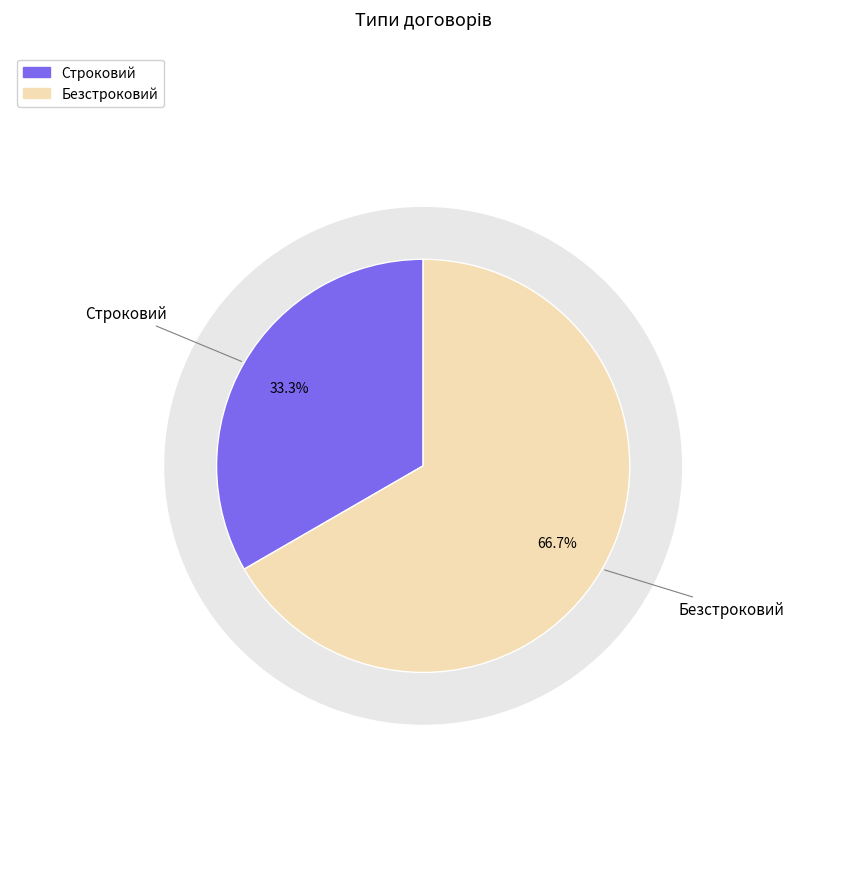

What is the ratio of the value at Строковий to the value at Безстроковий?

0.5